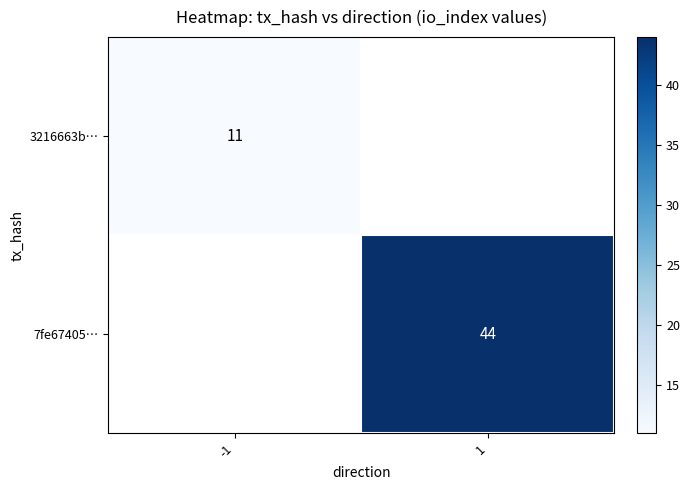

The value of 7fe67405… at 1 is 44. True or false?

True